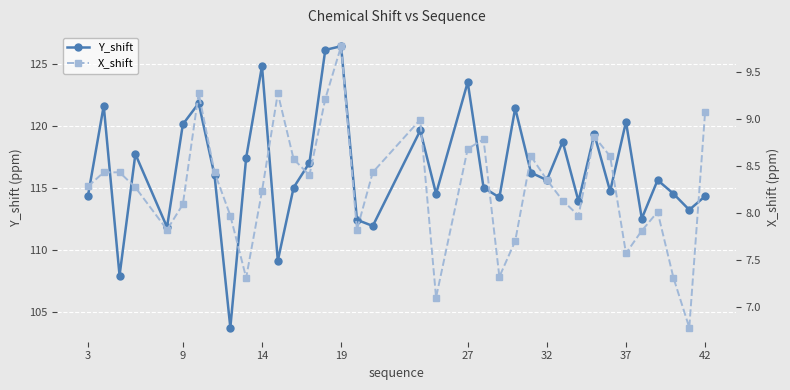

True or false: X_shift has more than 2 points higher than both neighbors.

True